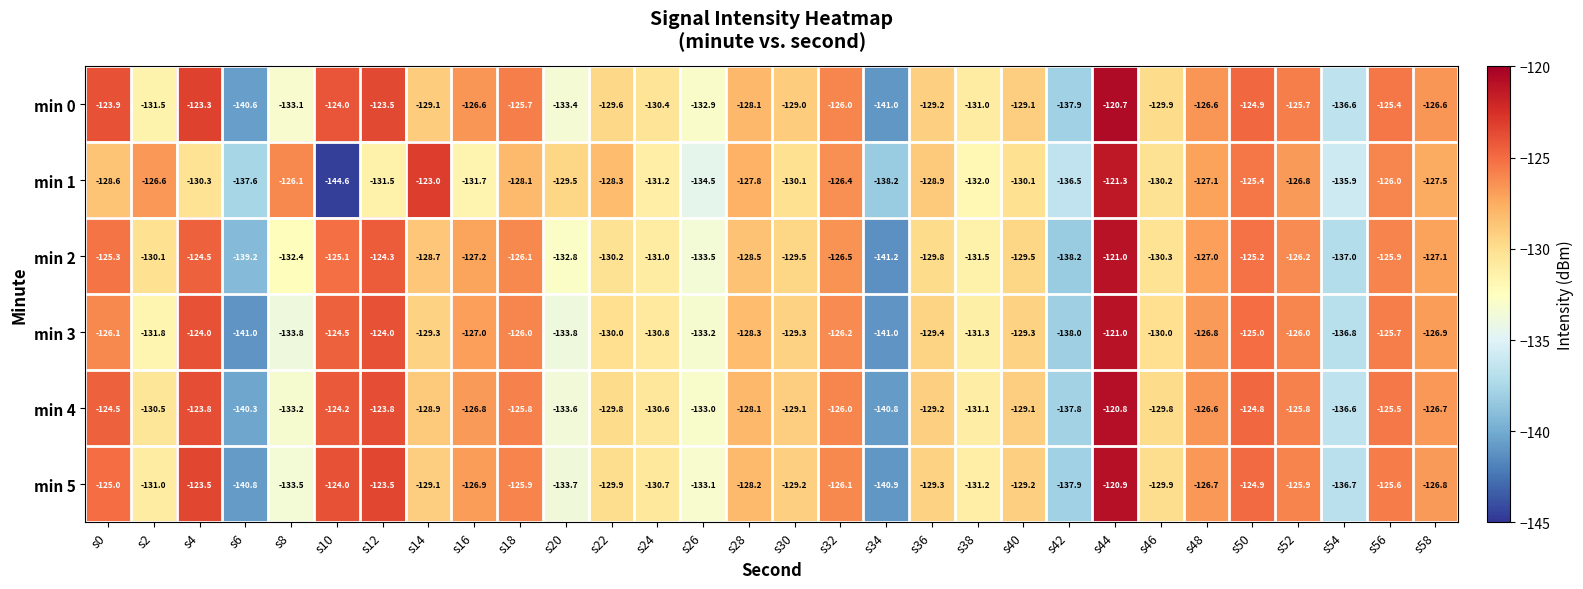

The min 4 series shows -124.5 at s0. True or false?

True